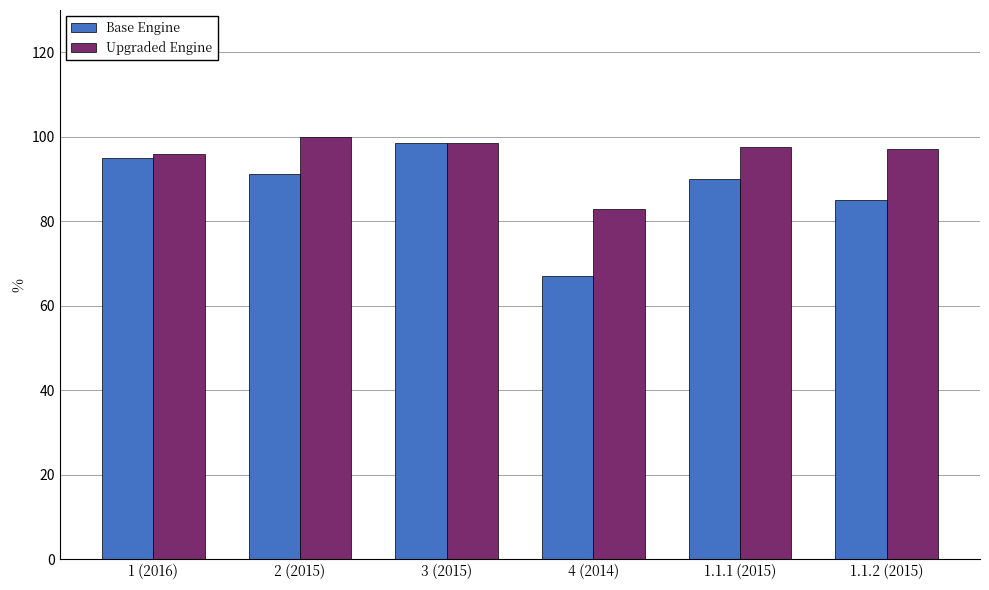

Which series has the largest total across all categories?

Upgraded Engine